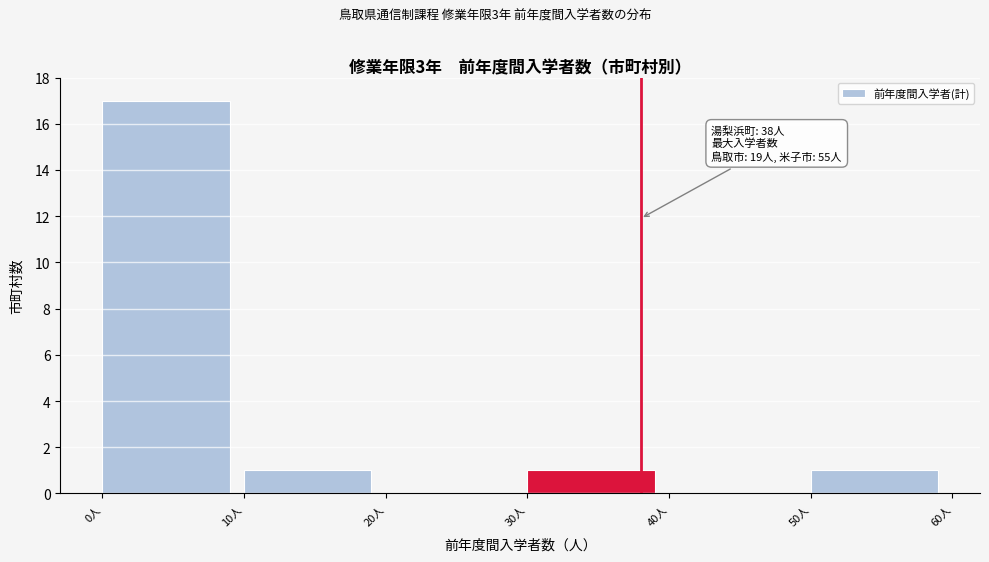

Over which range of the x-axis is the bar tallest?

0 to 10